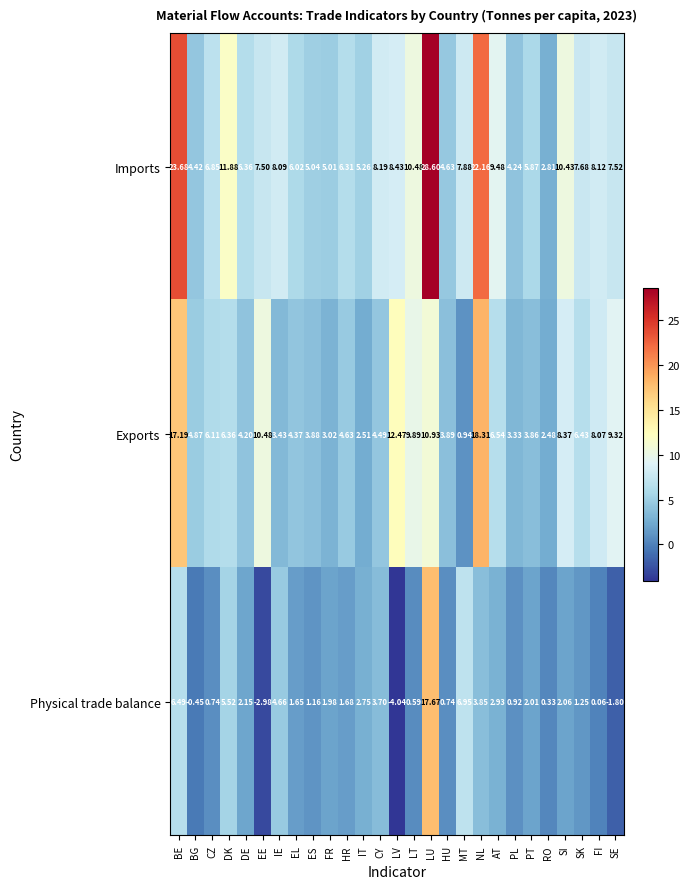

Which series has the largest range (max minus min)?

Imports